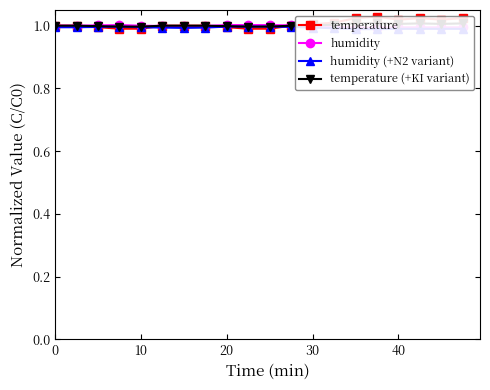

True or false: temperature (+KI variant) and temperature cross at least once.

False